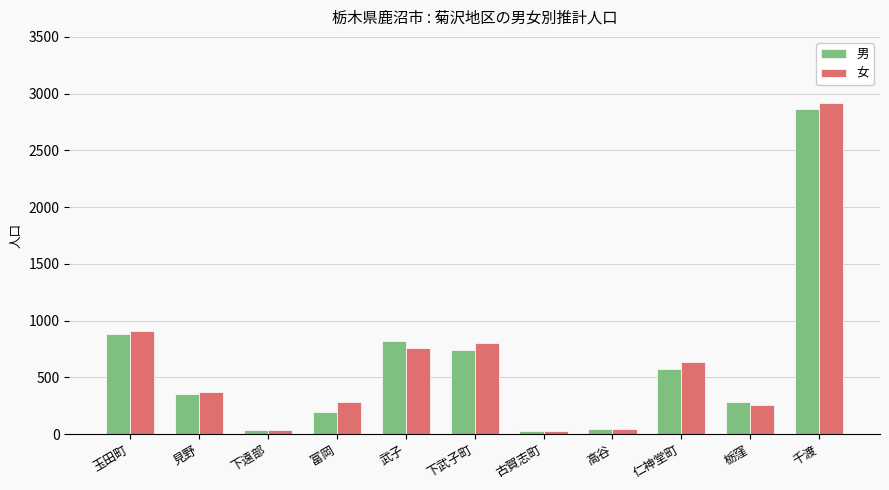

At which label does 男 reach its peak?

千渡